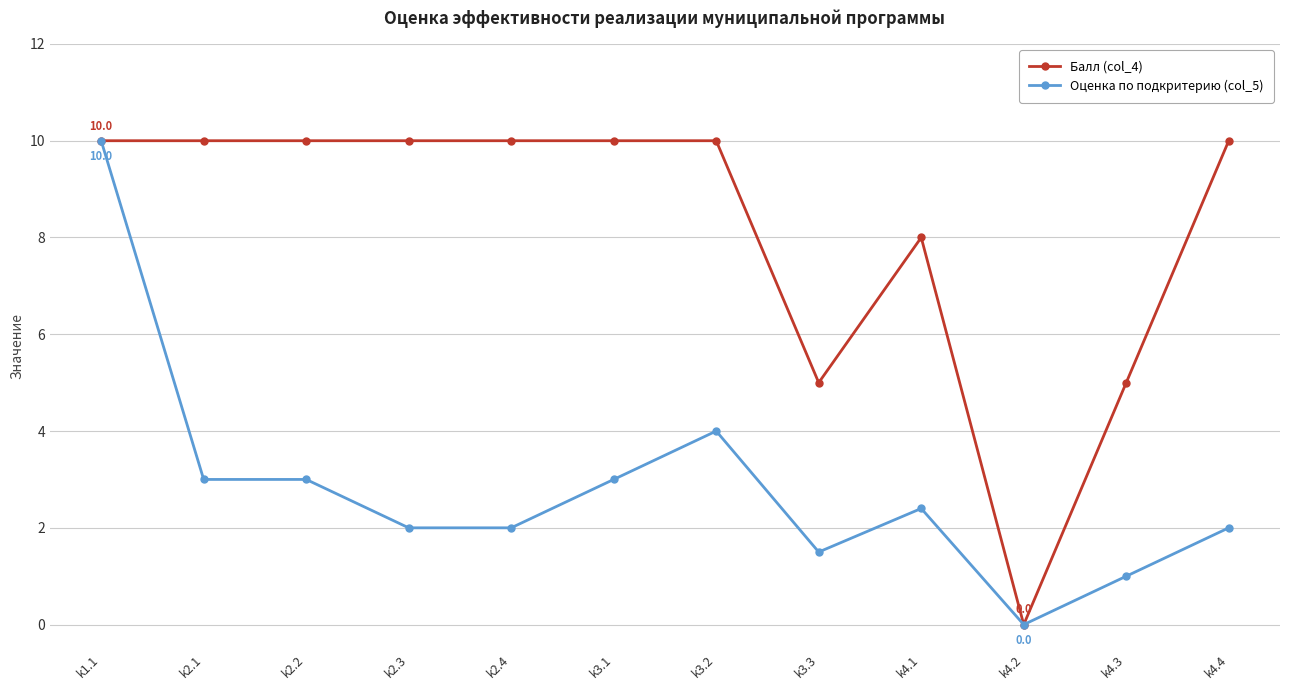

At which label does Балл (col_4) reach its minimum?

k4.2